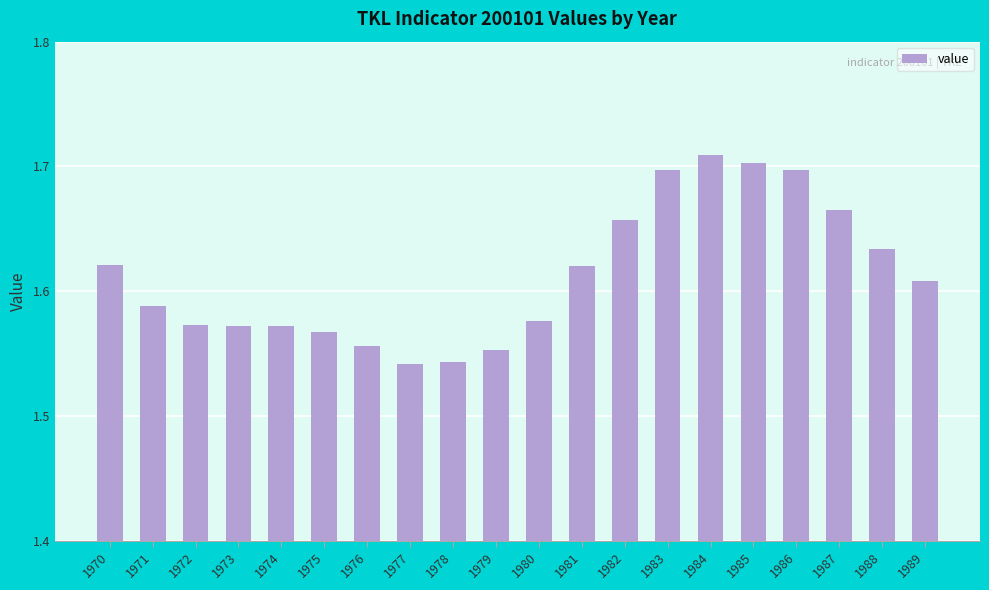

The chart shows a value of 1.0 at 1978. True or false?

False